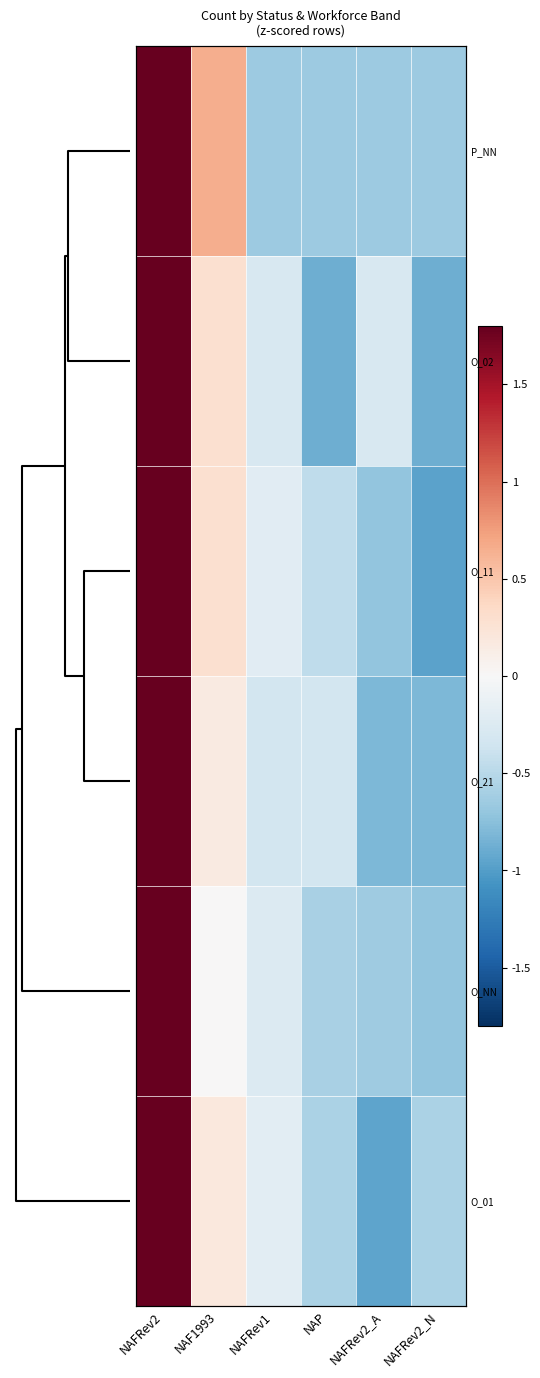

How many values in O_11 are above zero?

2